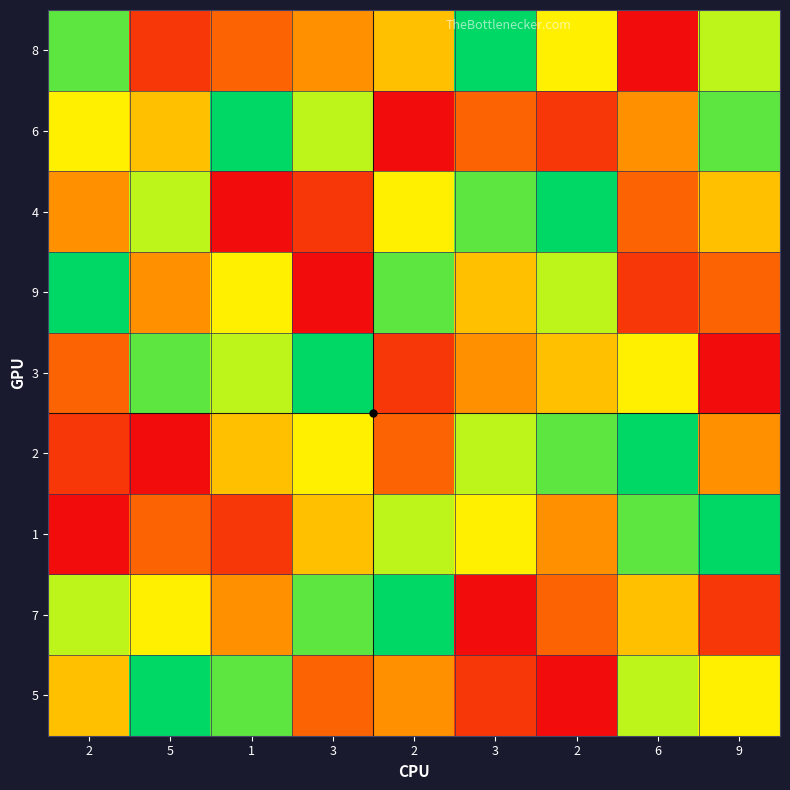

Reading right to left, extract all data points from this chart.

8: 9=7	6=1	2=6	3=9	2=5	3=4	1=3	5=2	2=8
6: 9=8	6=4	2=2	3=3	2=1	3=7	1=9	5=5	2=6
4: 9=5	6=3	2=9	3=8	2=6	3=2	1=1	5=7	2=4
9: 9=3	6=2	2=7	3=5	2=8	3=1	1=6	5=4	2=9
3: 9=1	6=6	2=5	3=4	2=2	3=9	1=7	5=8	2=3
2: 9=4	6=9	2=8	3=7	2=3	3=6	1=5	5=1	2=2
1: 9=9	6=8	2=4	3=6	2=7	3=5	1=2	5=3	2=1
7: 9=2	6=5	2=3	3=1	2=9	3=8	1=4	5=6	2=7
5: 9=6	6=7	2=1	3=2	2=4	3=3	1=8	5=9	2=5